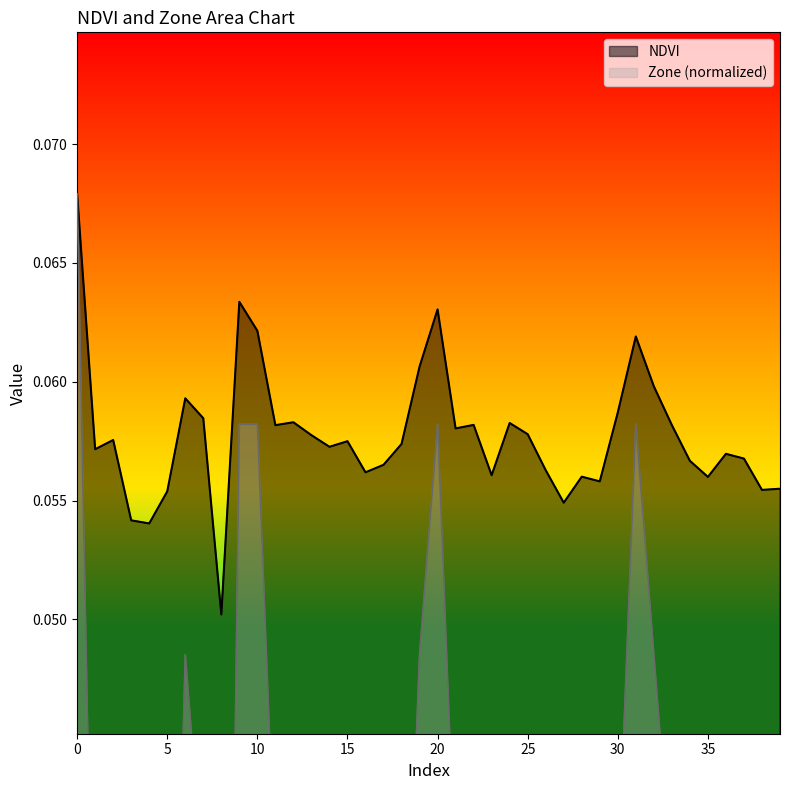

Reading left to right, transcribe all the data shown in this chart.

NDVI: 0.1	0.1	0.1	0.1	0.1	0.1	0.1	0.1	0.1	0.1	0.1	0.1	0.1	0.1	0.1	0.1	0.1	0.1	0.1	0.1	0.1	0.1	0.1	0.1	0.1	0.1	0.1	0.1	0.1	0.1	0.1	0.1	0.1	0.1	0.1	0.1	0.1	0.1	0.1	0.1
Zone (normalized): 0.1	0.0	0.0	0.0	0.0	0.0	0.0	0.0	0.0	0.1	0.1	0.0	0.0	0.0	0.0	0.0	0.0	0.0	0.0	0.0	0.1	0.0	0.0	0.0	0.0	0.0	0.0	0.0	0.0	0.0	0.0	0.1	0.0	0.0	0.0	0.0	0.0	0.0	0.0	0.0